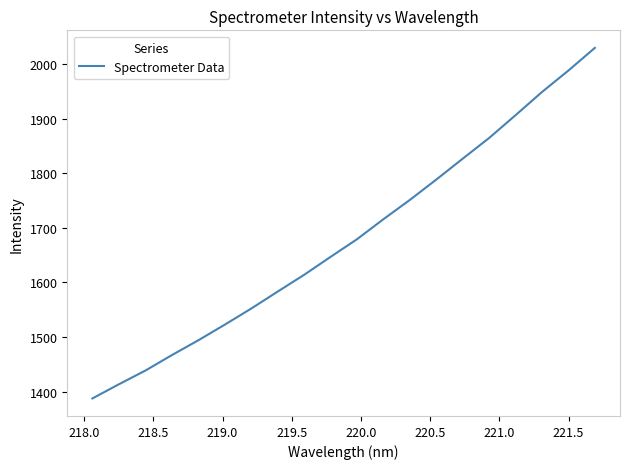

How many values exceed 1678?

10